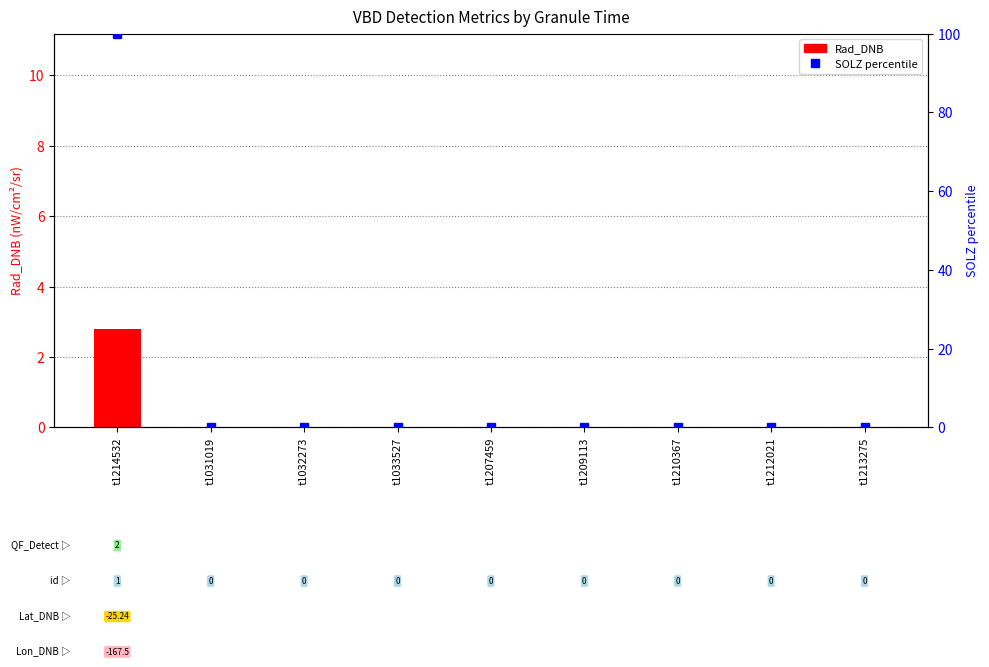

At which label is SOLZ_pct closest to 50?

t1214532